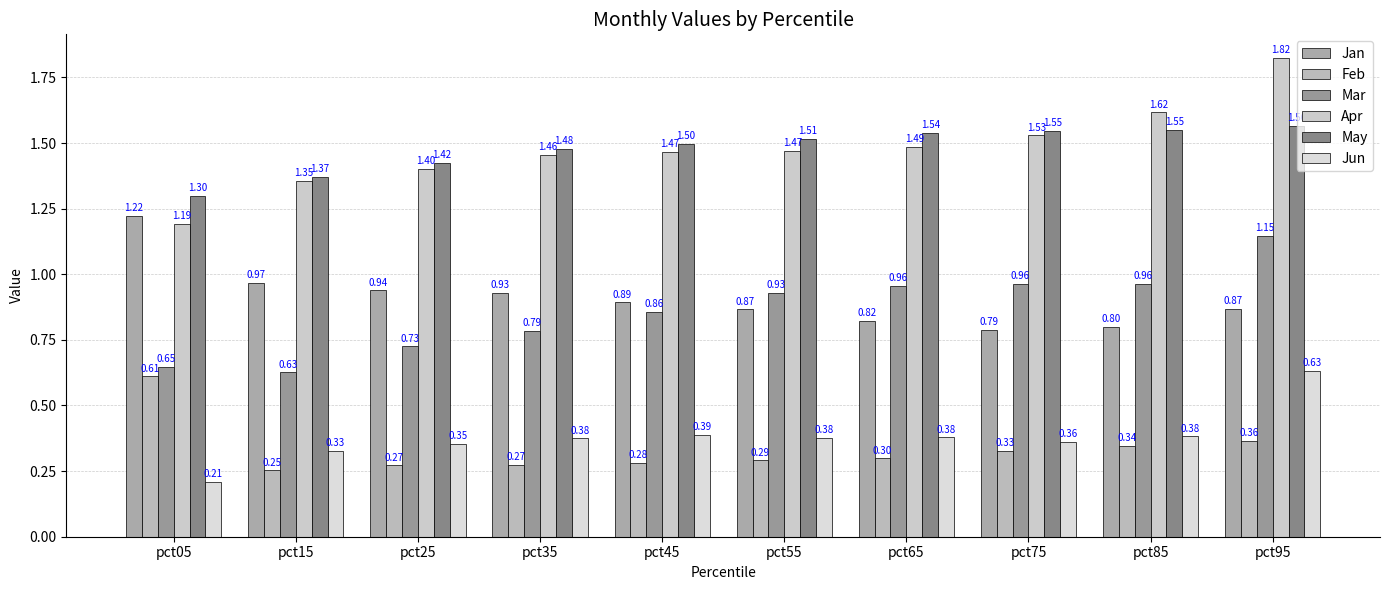

Reading left to right, what are all the values shown in this chart?

Jan: 1.2	1.0	0.9	0.9	0.9	0.9	0.8	0.8	0.8	0.9
Feb: 0.6	0.3	0.3	0.3	0.3	0.3	0.3	0.3	0.3	0.4
Mar: 0.6	0.6	0.7	0.8	0.9	0.9	1.0	1.0	1.0	1.1
Apr: 1.2	1.4	1.4	1.5	1.5	1.5	1.5	1.5	1.6	1.8
May: 1.3	1.4	1.4	1.5	1.5	1.5	1.5	1.5	1.5	1.6
Jun: 0.2	0.3	0.4	0.4	0.4	0.4	0.4	0.4	0.4	0.6